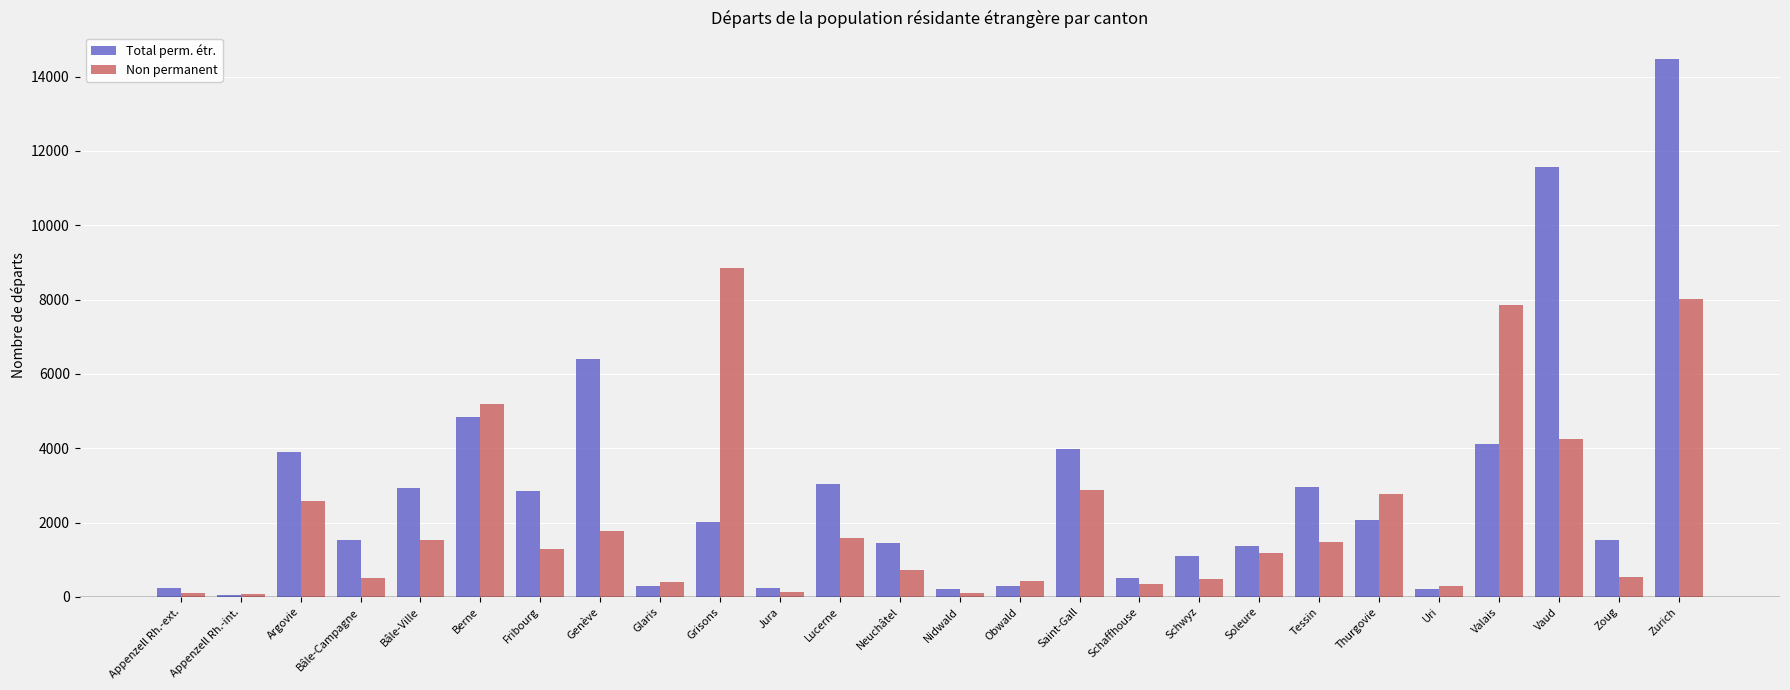

At which category does the chart reach its peak across all series?

Zurich